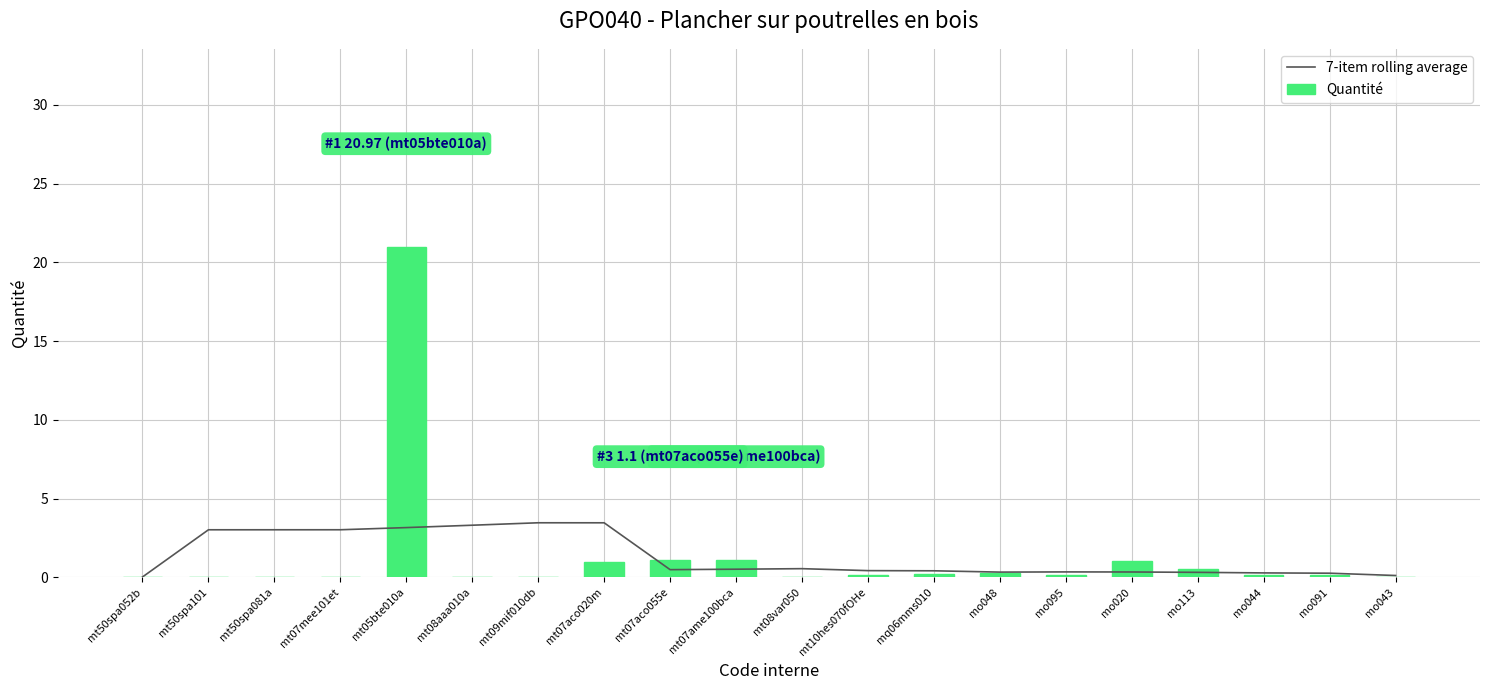

What is the label of the 12th bar from the right?

mt07aco055e